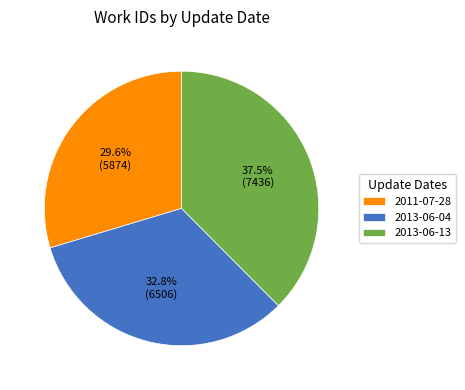

To the nearest percent, what is the difference between the 2011-07-28 and 2013-06-04 slice percentages?

3%